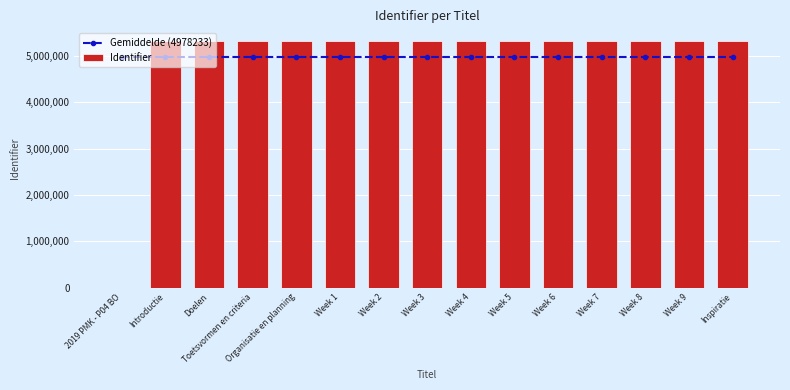

What is the average value of the Identifier series?

4978233